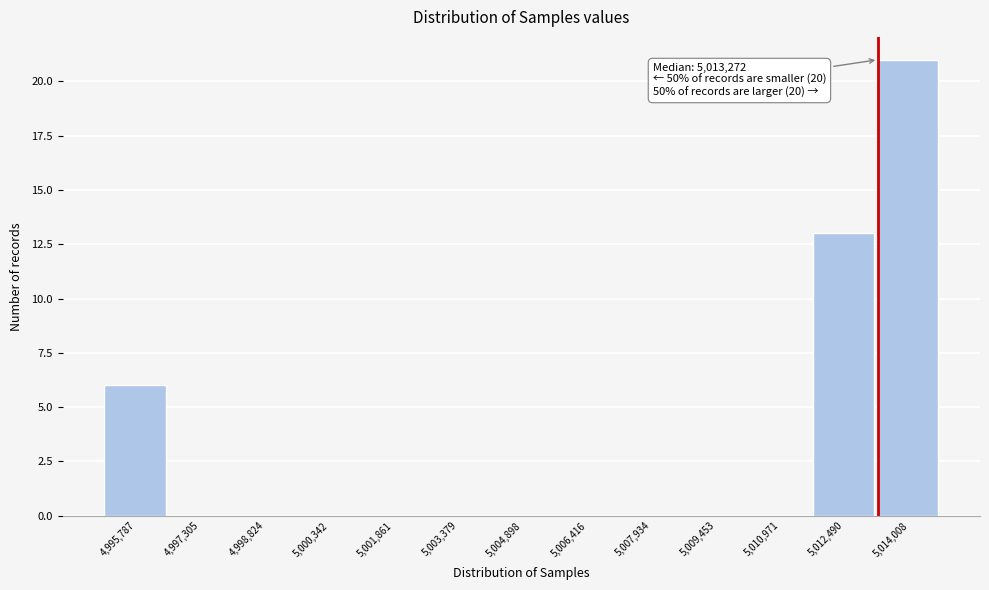

Which range on the x-axis has the tallest bar?

5013200 to 5014800